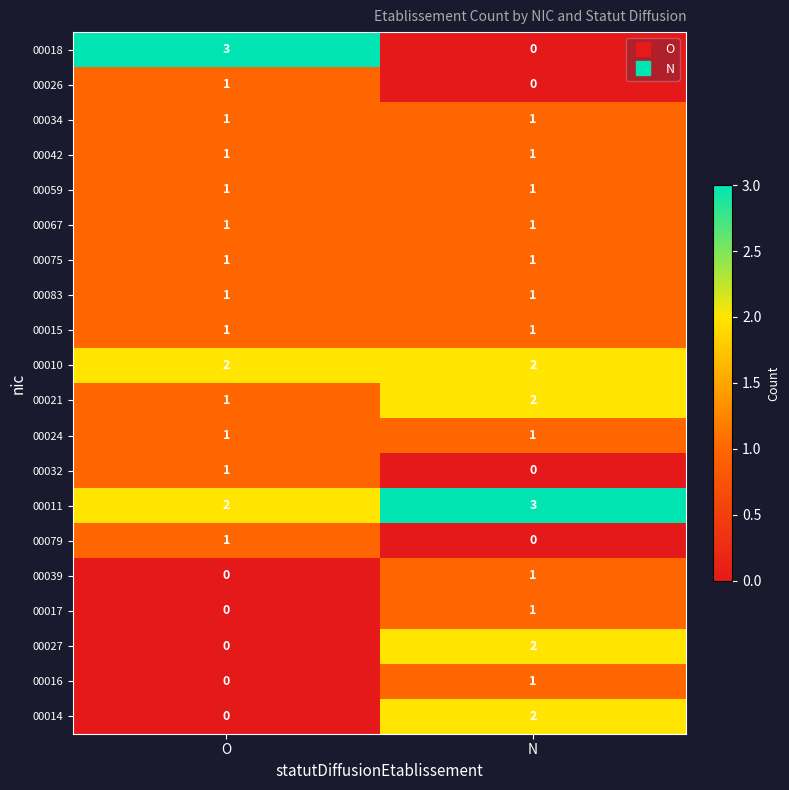

Is the value of 00026 at N greater than the value of 00083 at O?

No